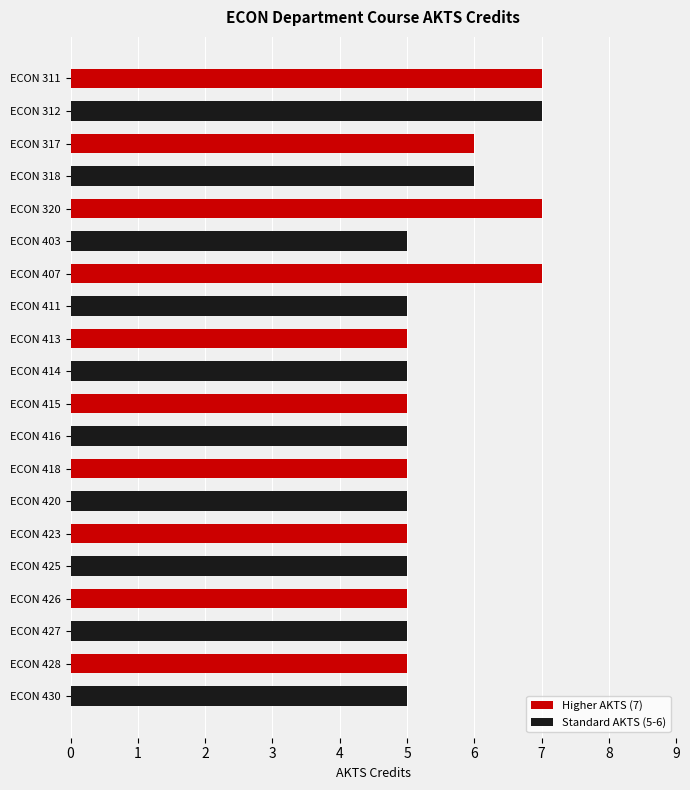

Approximately how many times larger is the value at ECON 312 compared to ECON 416?

1.4